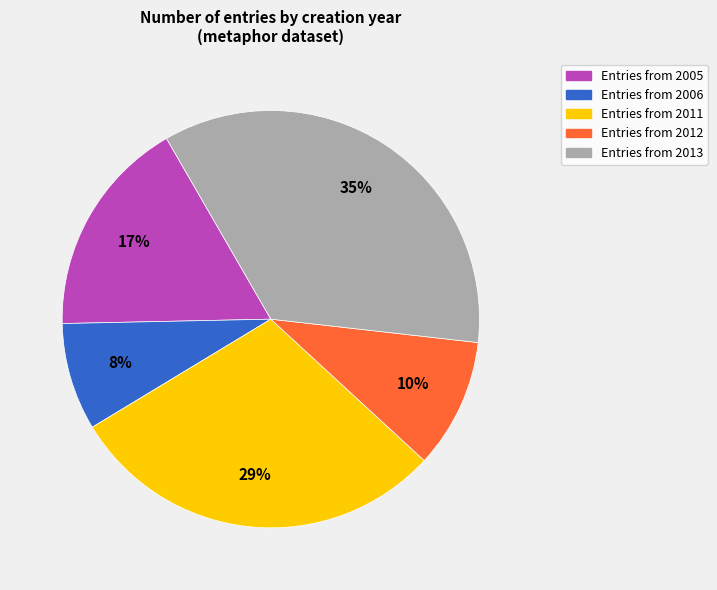

Is there a majority slice in this chart?

No